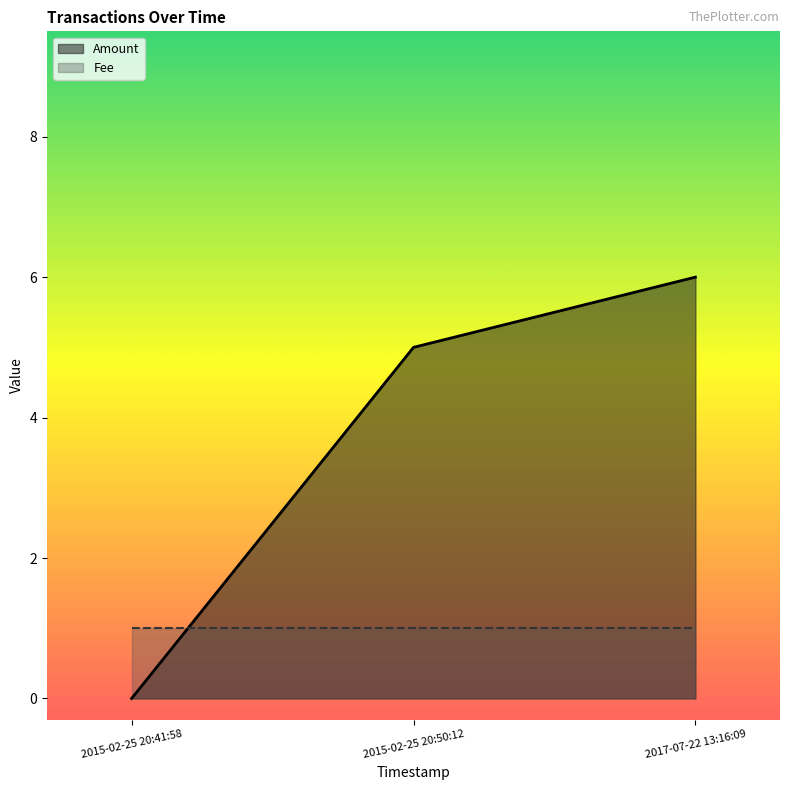

Rank the categories by value from highest to lowest.

2017-07-22 13:16:09, 2015-02-25 20:50:12, 2015-02-25 20:41:58